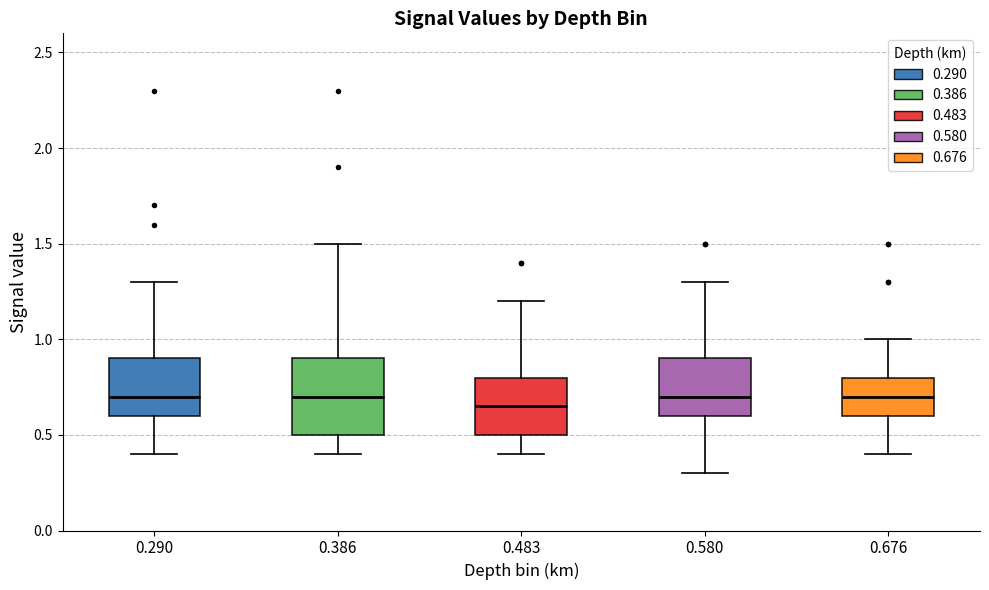

Where does the lower whisker of the box at x = 0.483 end on the y-axis? The values are not printed on the chart, so give them approximately, as read against the axis.

0.40